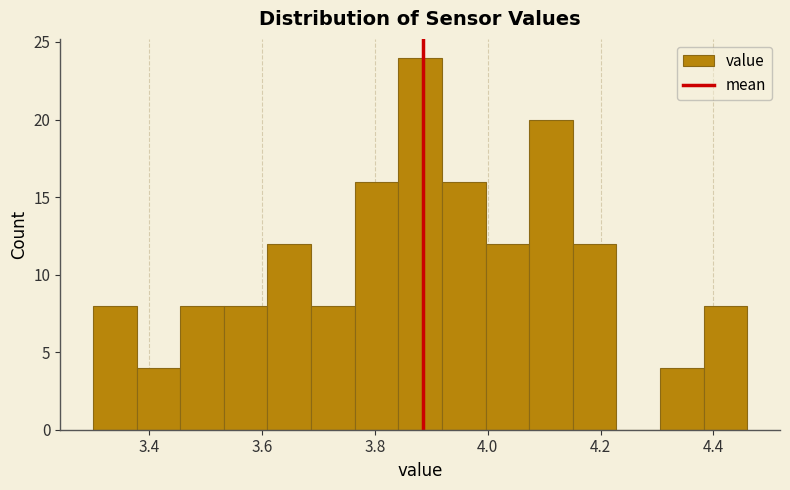

Around what value on the x-axis is the tallest bar? Give the approximate position of its centre, as read against the axis.

3.88